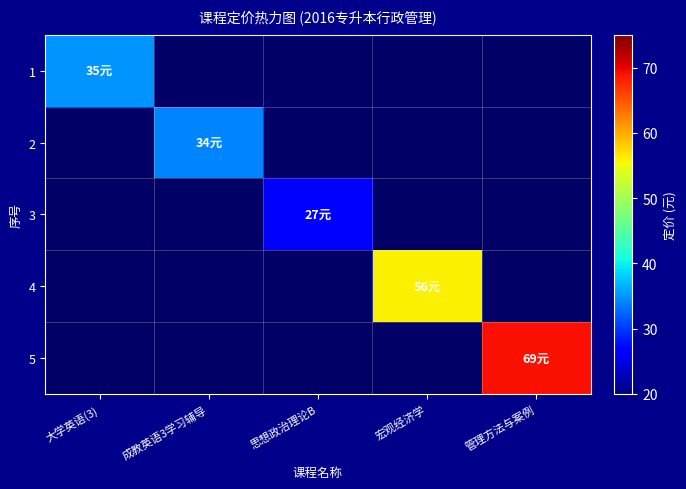

Rank the series at 大学英语(3) from highest to lowest value.

1, 2, 3, 4, 5